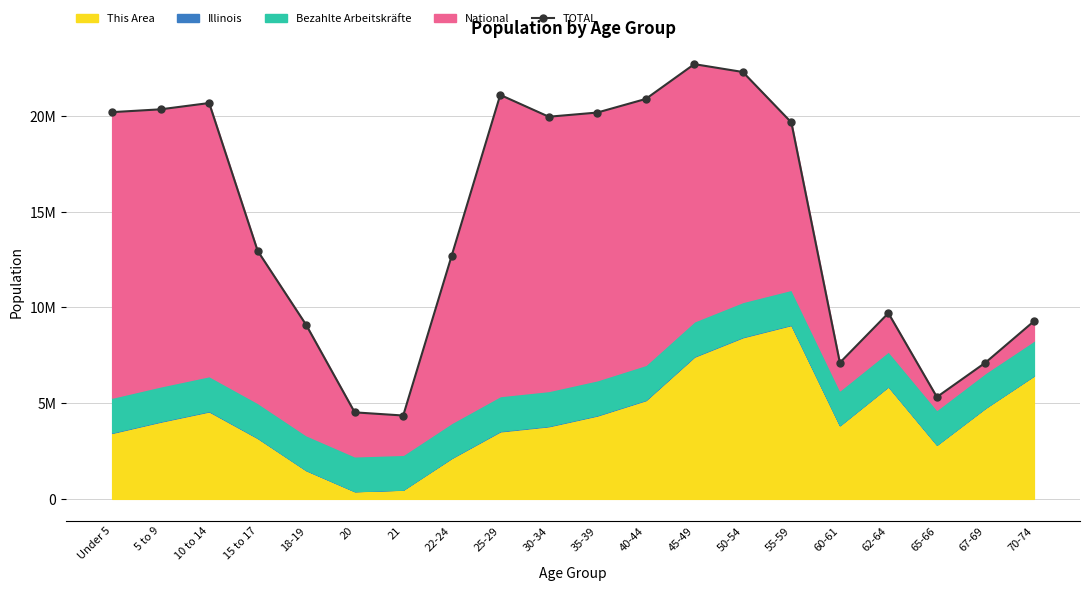

The chart shows a value of 20776778.6 at 15 to 17. True or false?

False